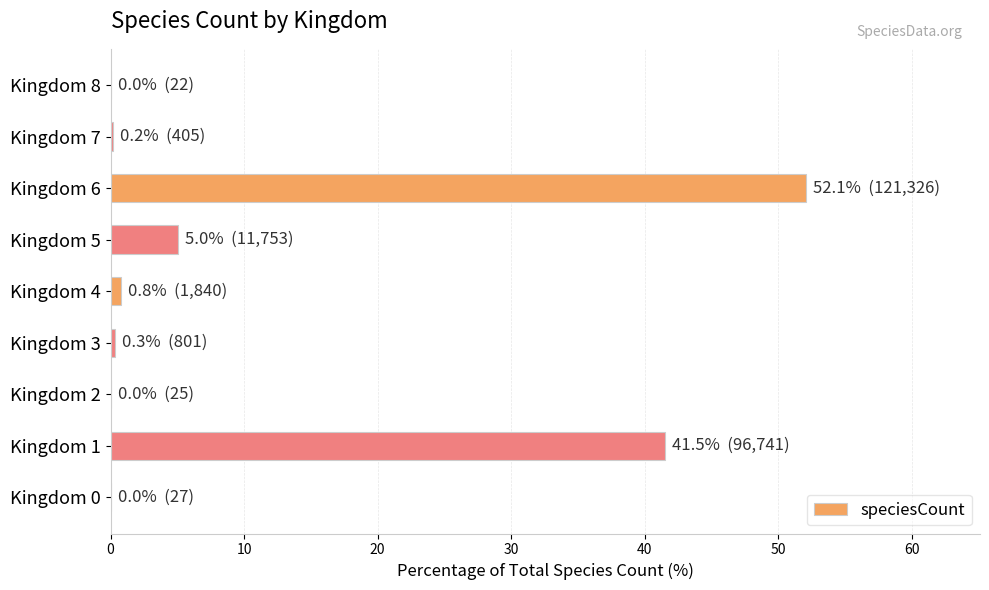

Count the number of data series in this chart.

1